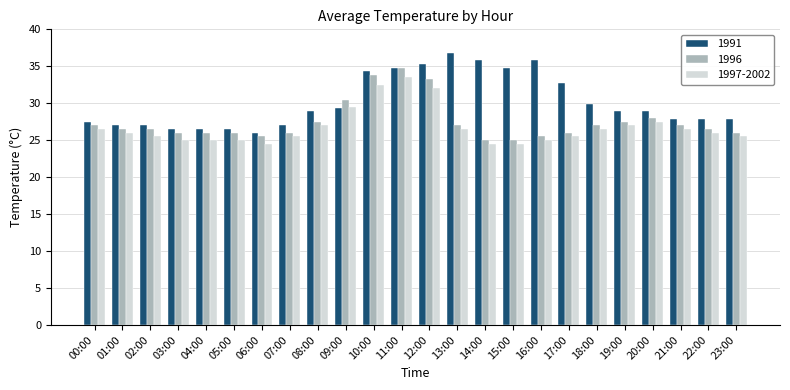

What is the maximum value for 1991?

36.8